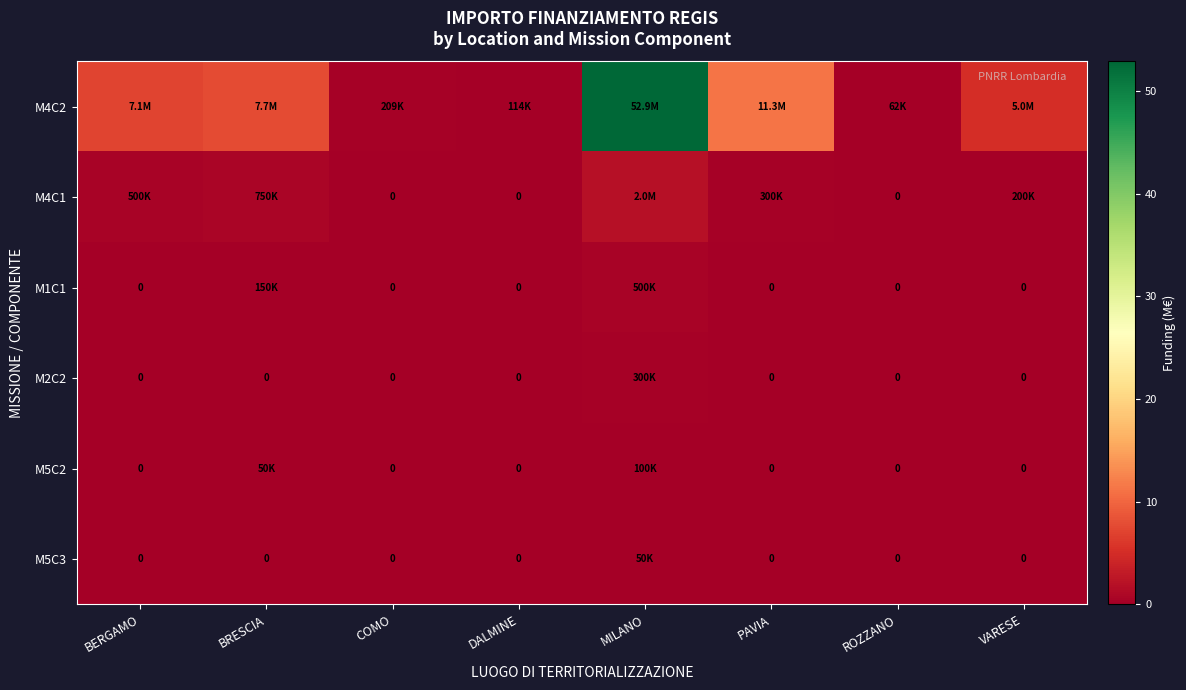

Which series has the largest total across all categories?

M4C2